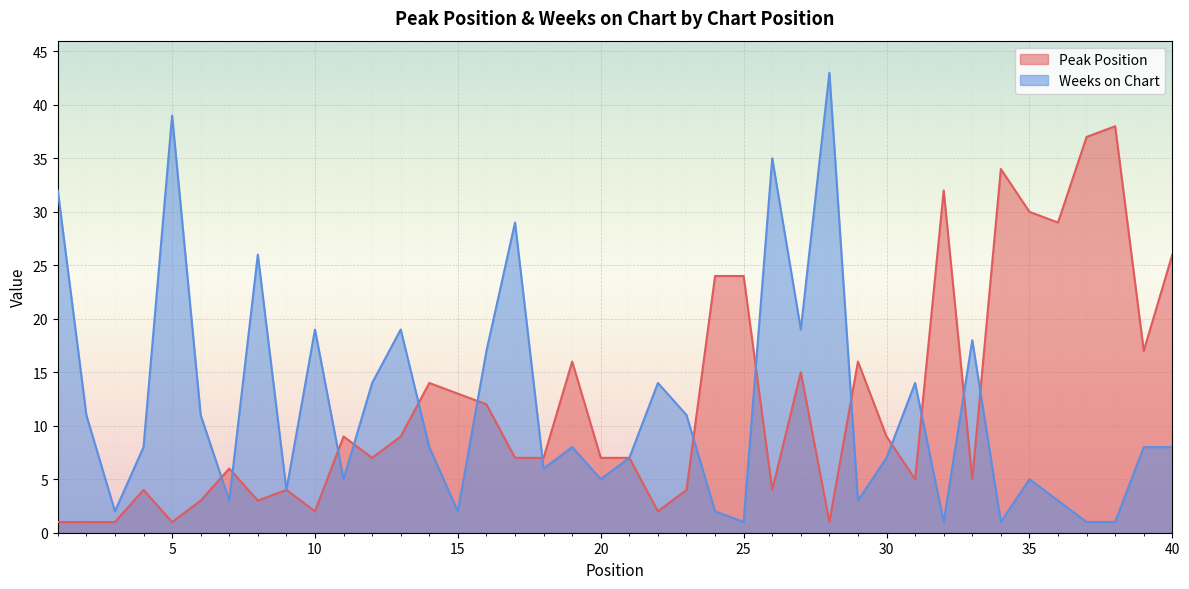

At which label does Weeks on Chart reach its minimum?

25